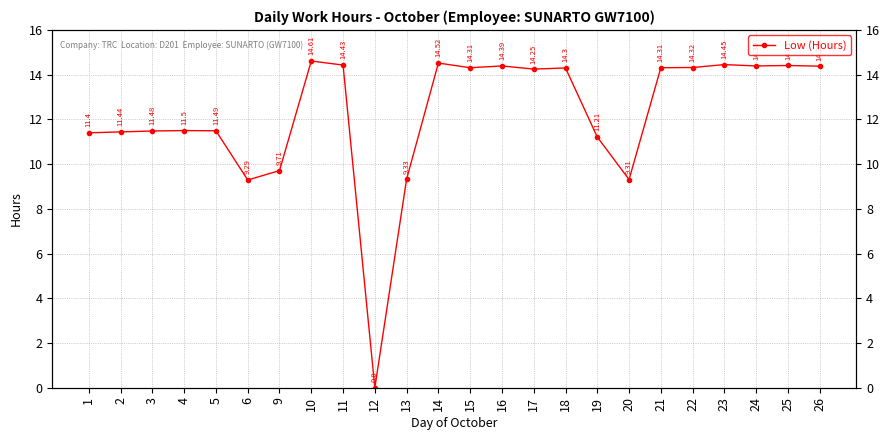

What is the sum of the values at 15 and 25?

28.7